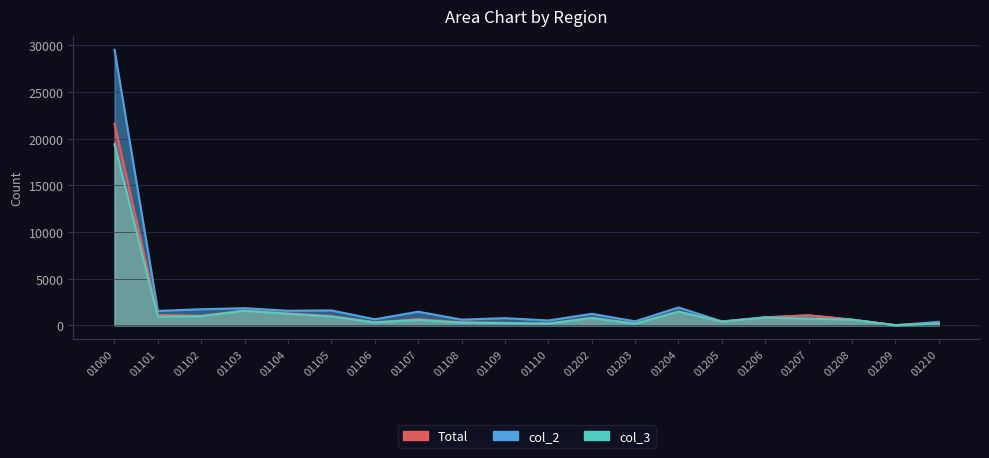

What is the value of the col_2 point at the 19th from the left?

10